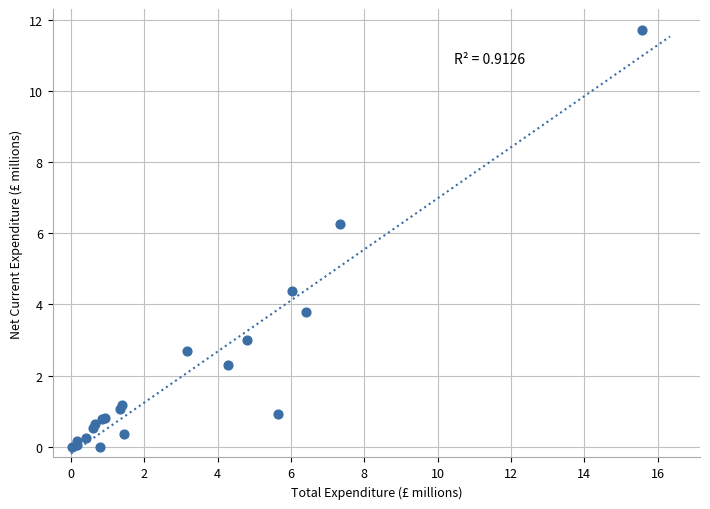

What Y value in the scatter plot is closest to 5?

4.4